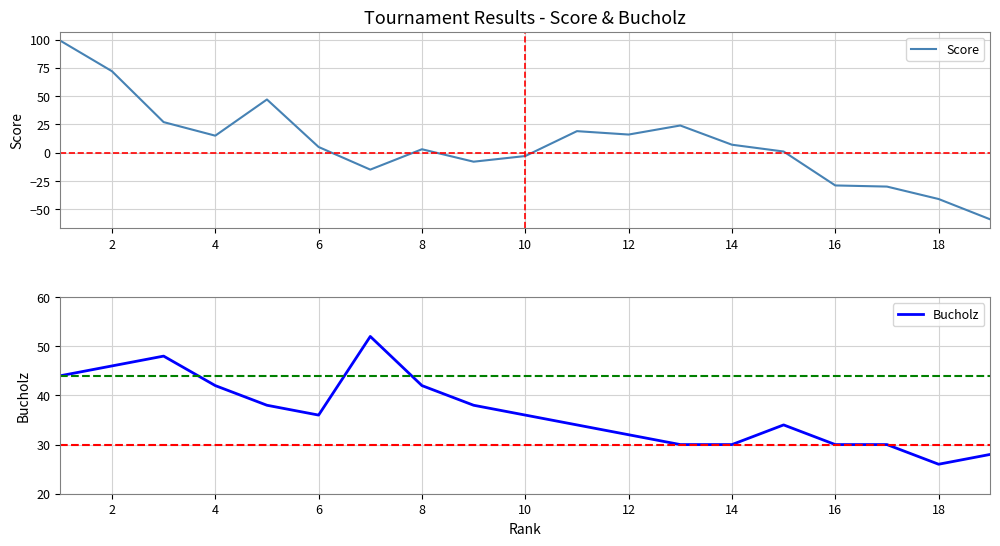

Is this an area chart (filled region under the line)?

No